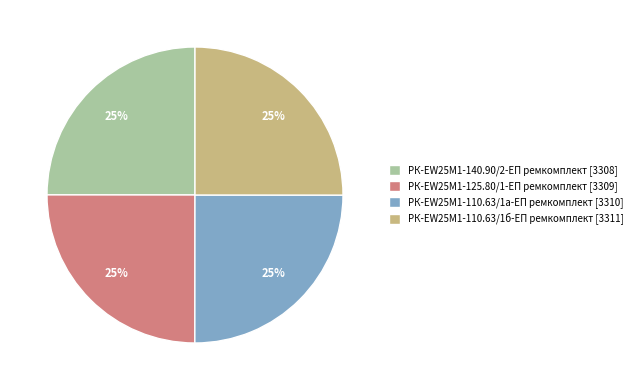

What percentage is the РК-EW25M1-140.90/2-ЕП ремкомплект slice, to the nearest percent?

25%